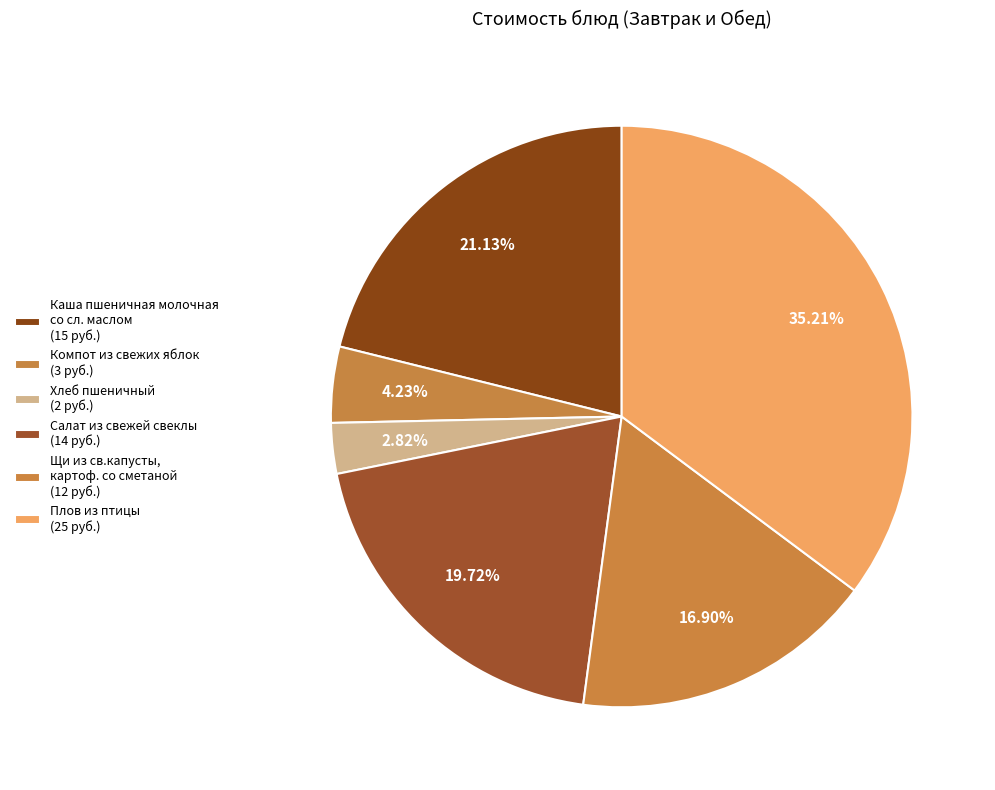

Which slice is the smallest?

Хлеб пшеничный